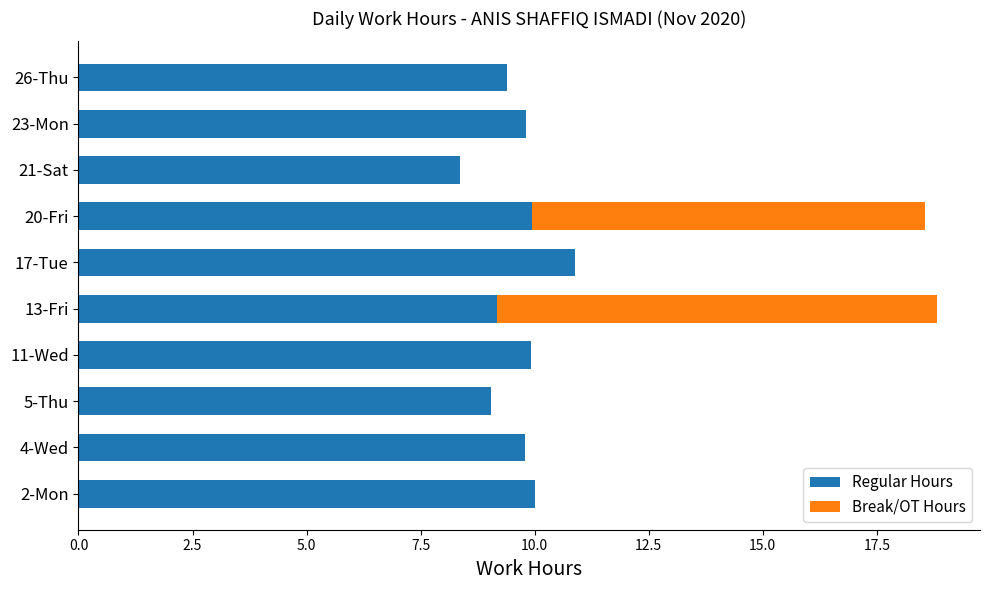

What is the sum of all Regular Hours values?

96.3